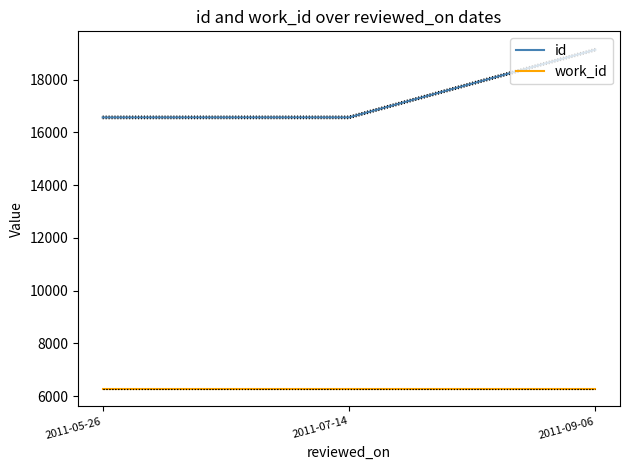

What is the label of the 2nd point from the left?

2011-07-14